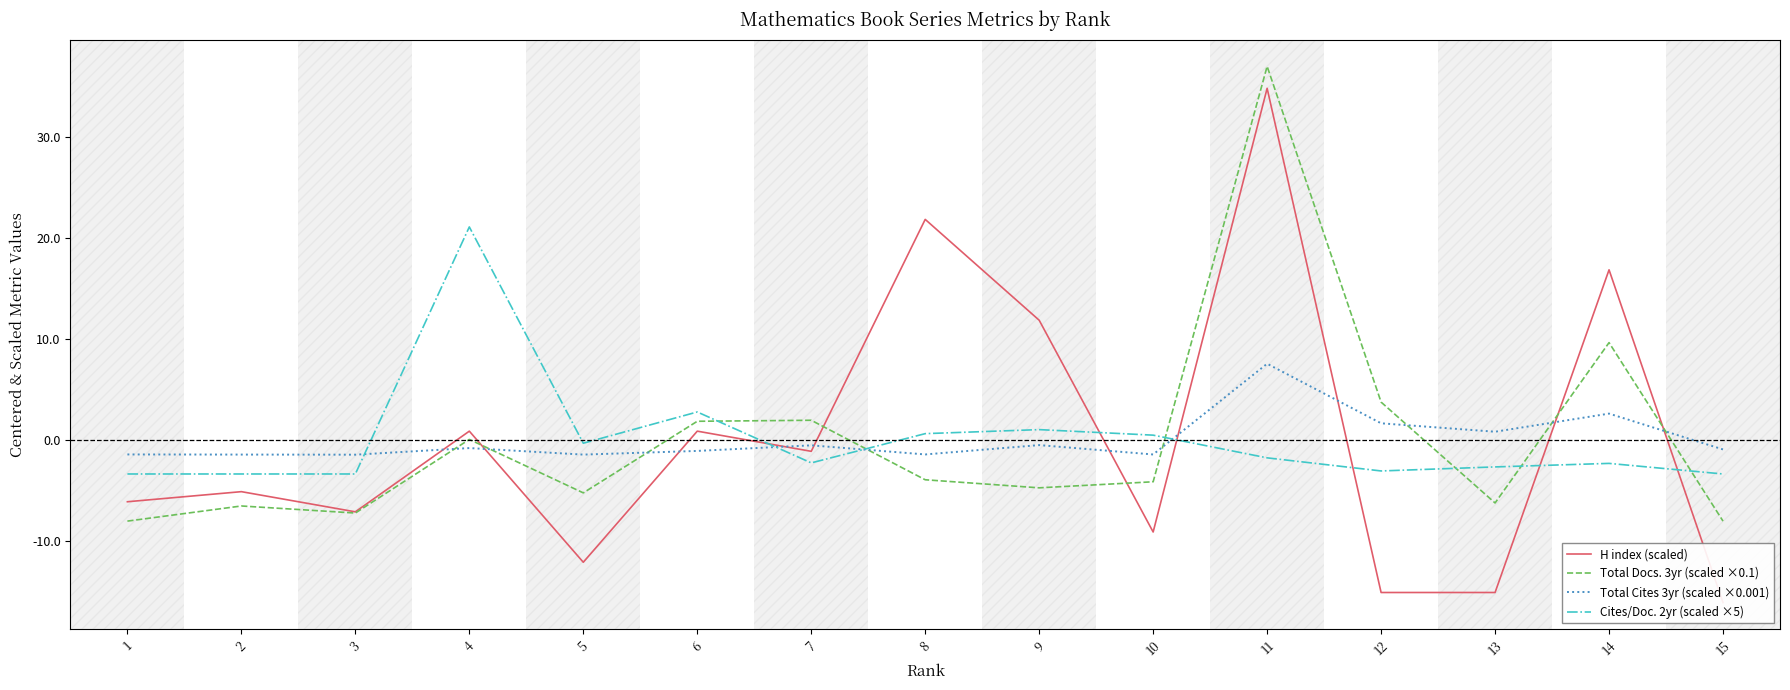

Which series changed the most between 7 and 14?

H index (scaled)